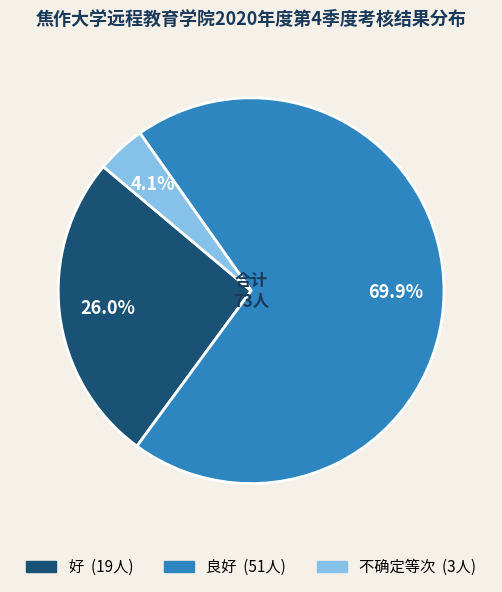

Is the sum of 好 and 不确定等次 greater than half?

No